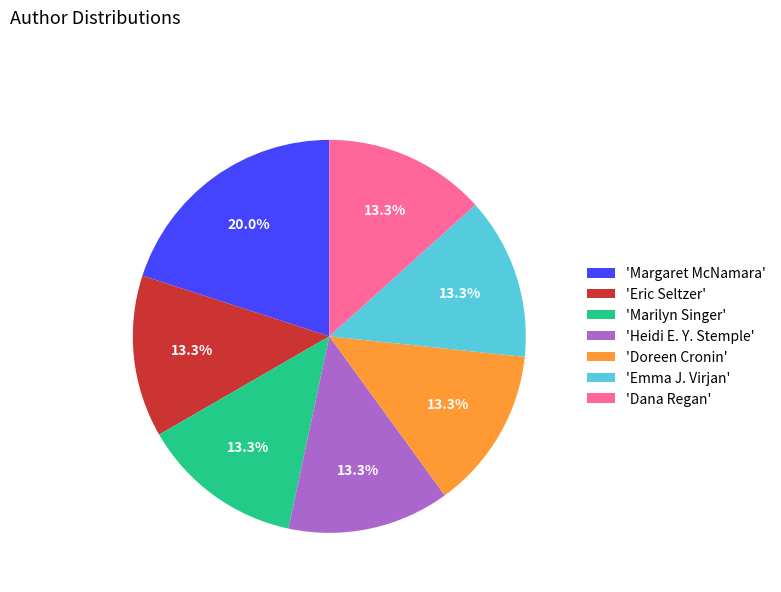

Is there any slice that represents more than half of the pie?

No